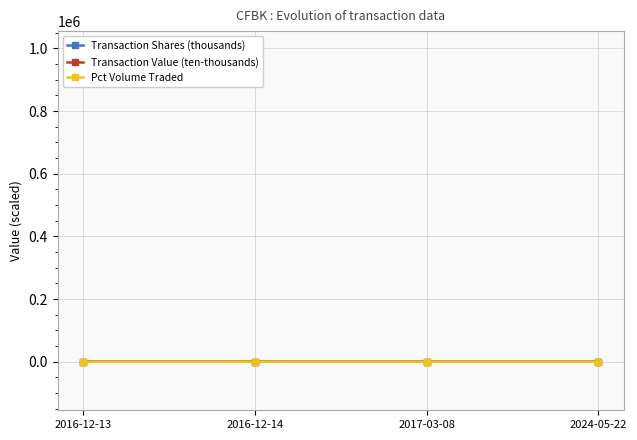

At which category is the sum across all series the highest?

2017-03-08